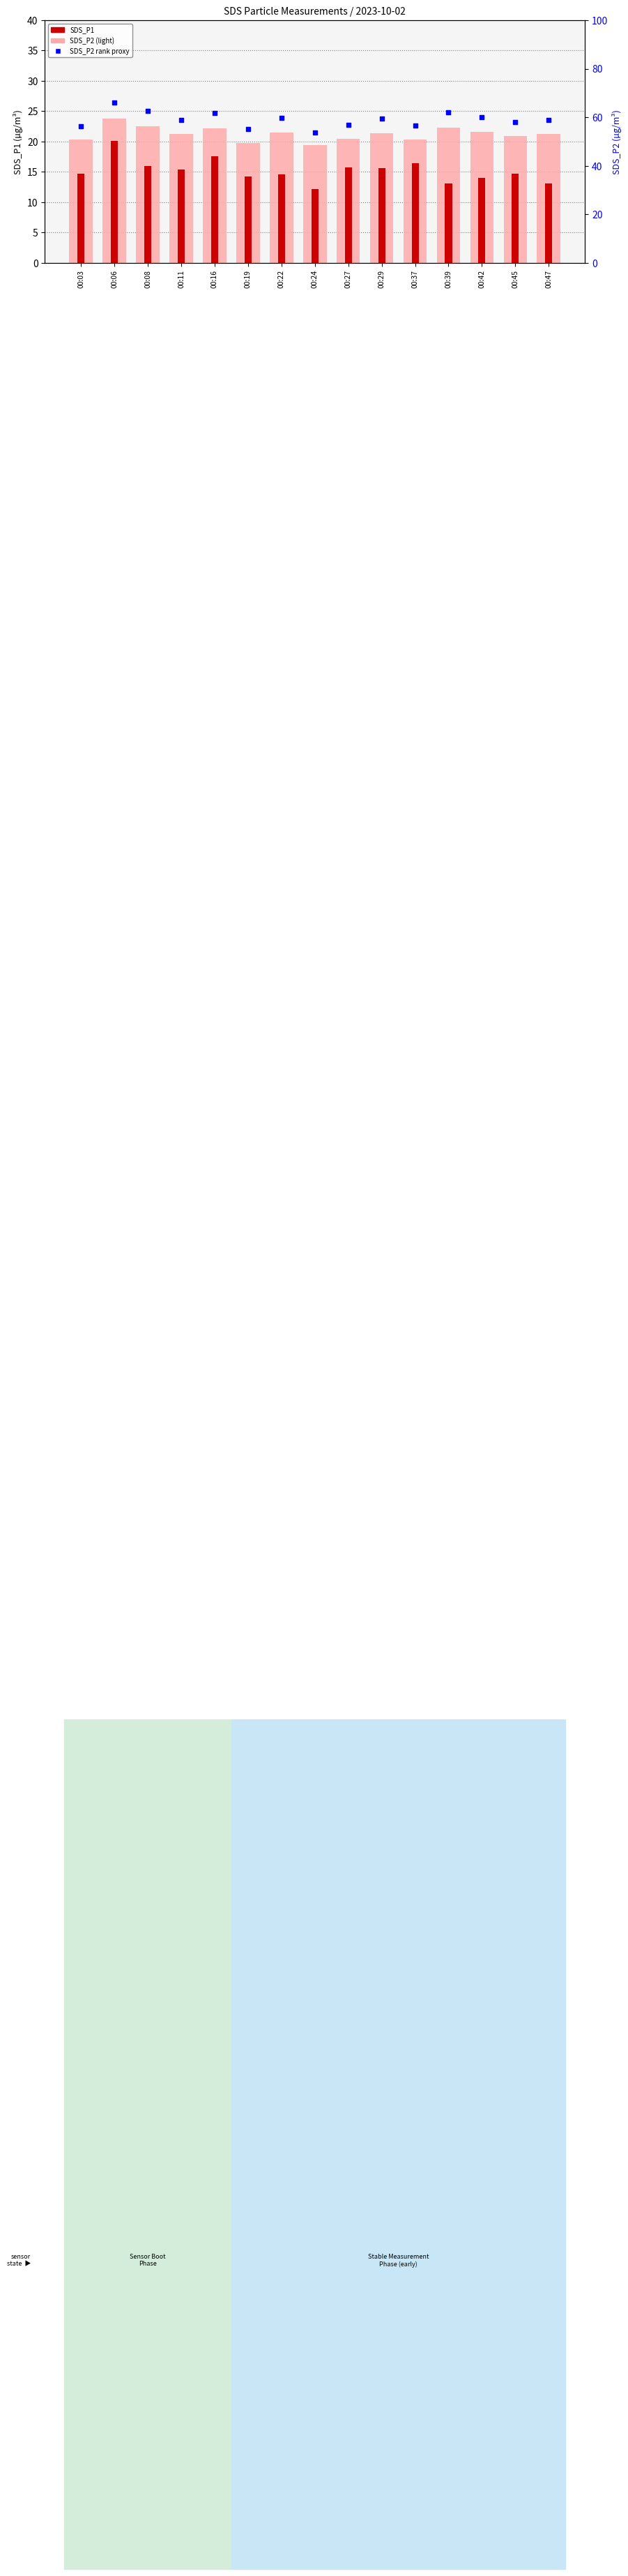

Which series has the widest spread of Y values?

SDS_P1